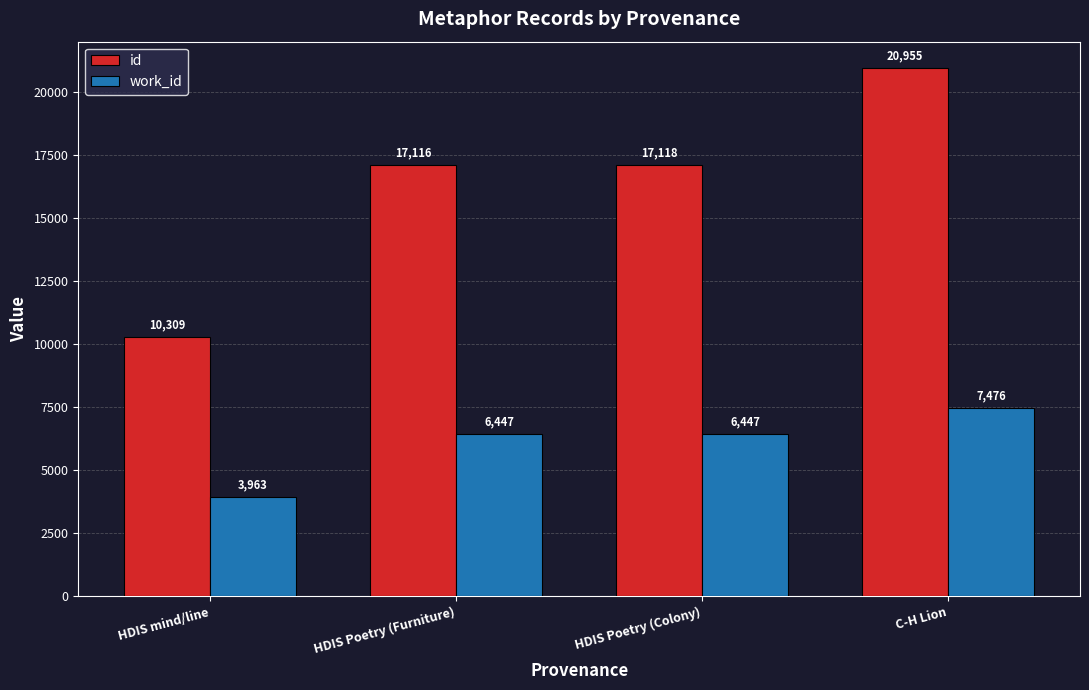

Which series has the widest spread of values?

id